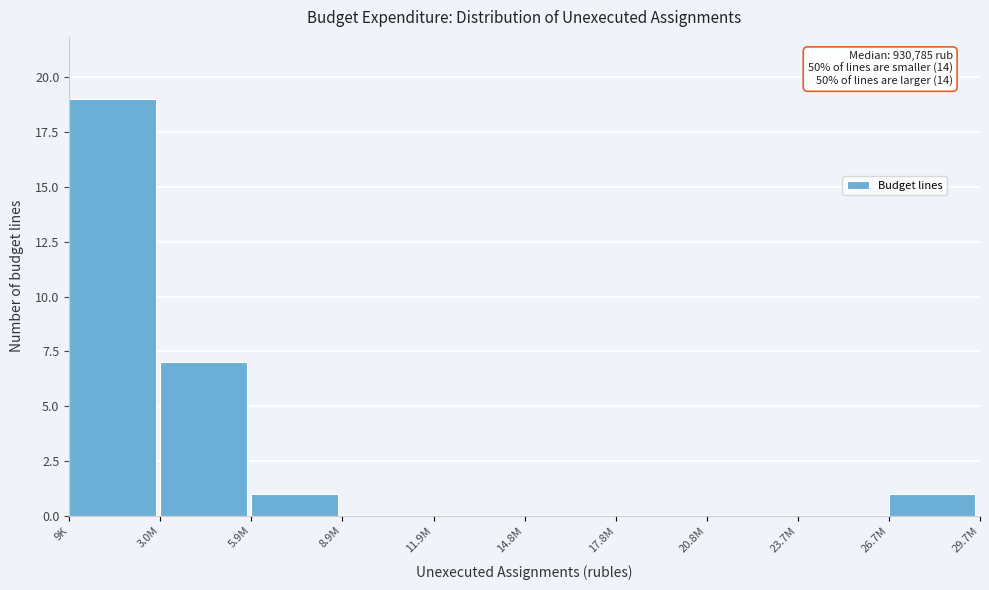

Reading left to right, transcribe all the data shown in this chart.

9K=19	3.0M=7	5.9M=1	8.9M=0	11.9M=0	14.8M=0	17.8M=0	20.8M=0	23.7M=0	26.7M=1